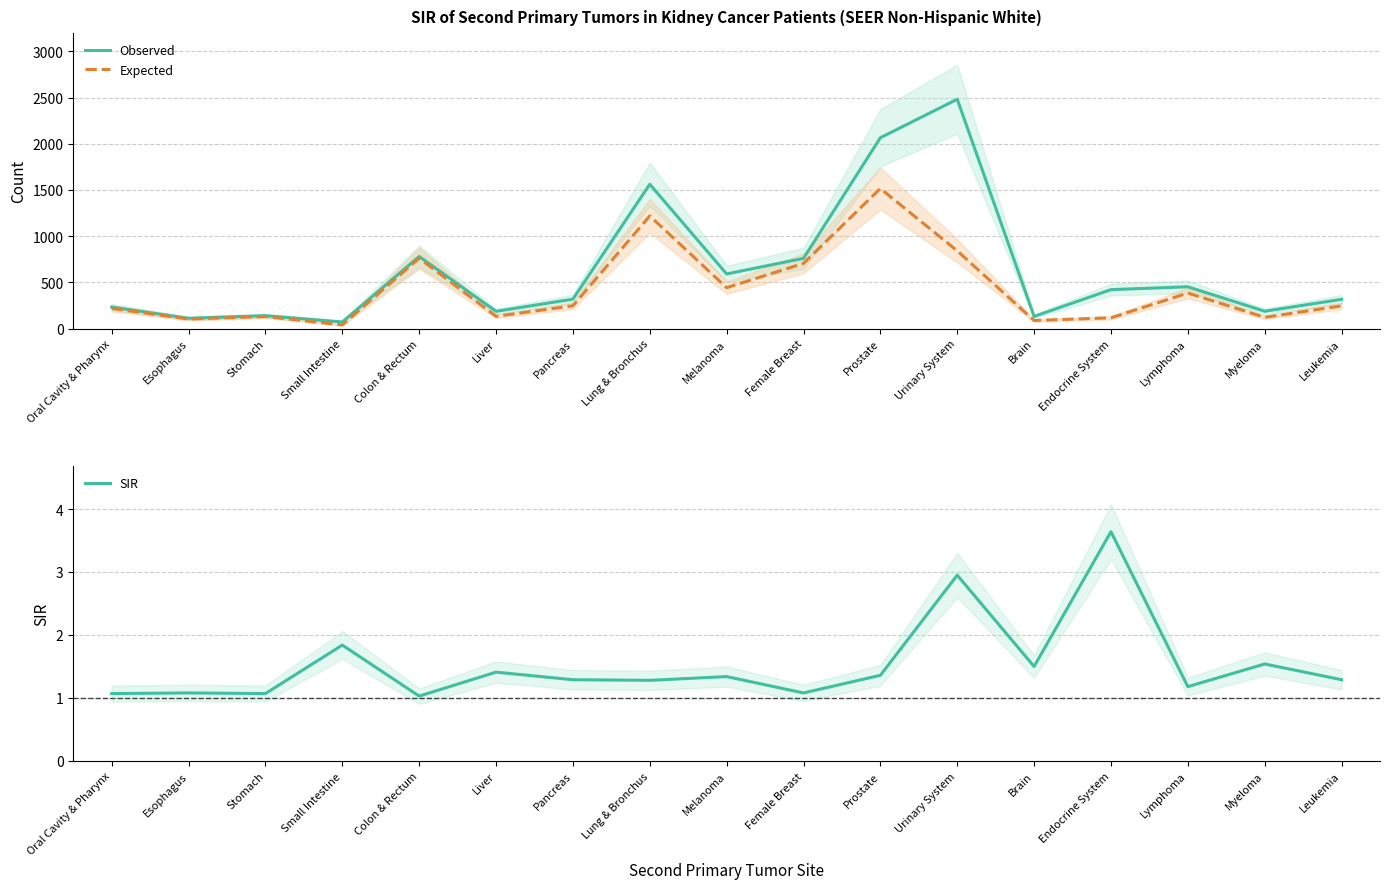

Which series has the widest spread of values?

Observed